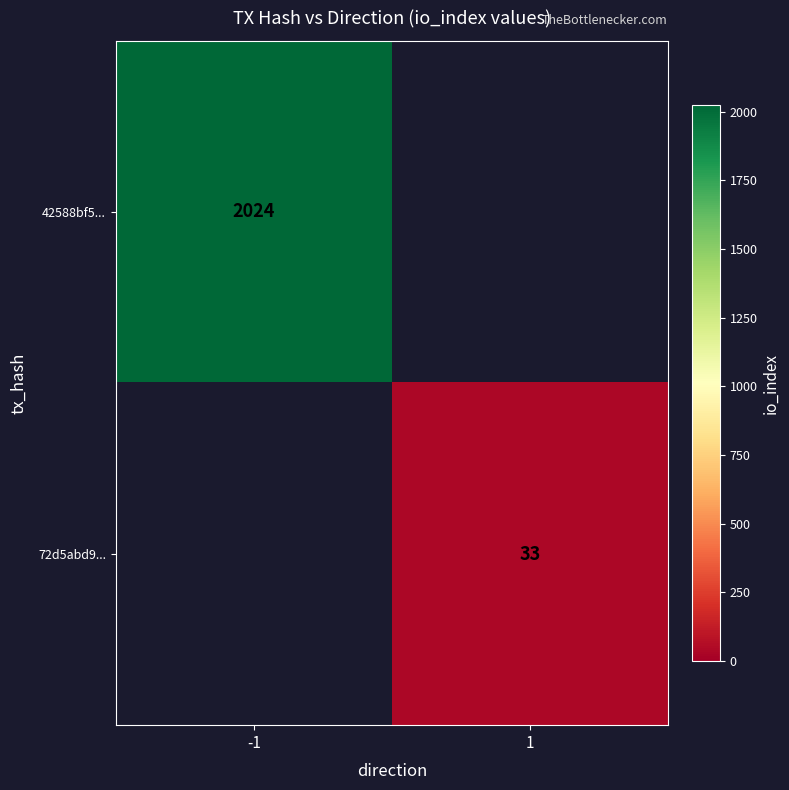

At which category does the chart reach its peak across all series?

-1